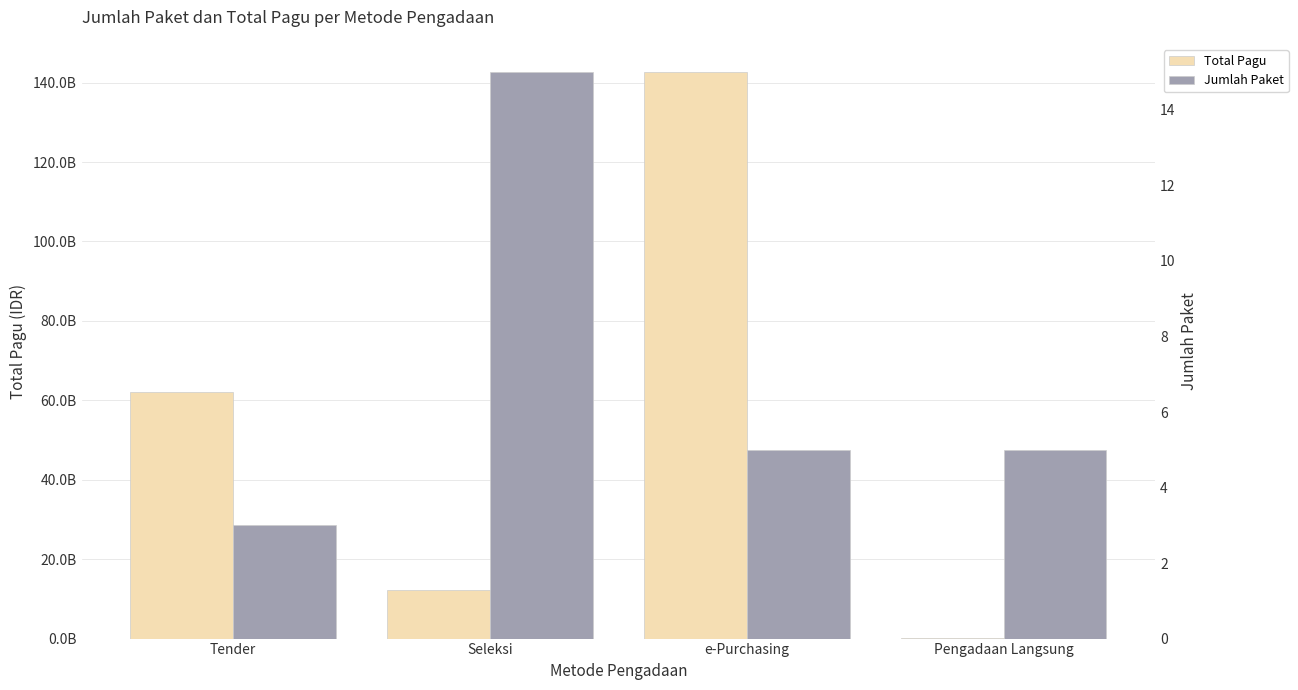

Rank the series at Tender from lowest to highest value.

Jumlah Paket, Total Pagu